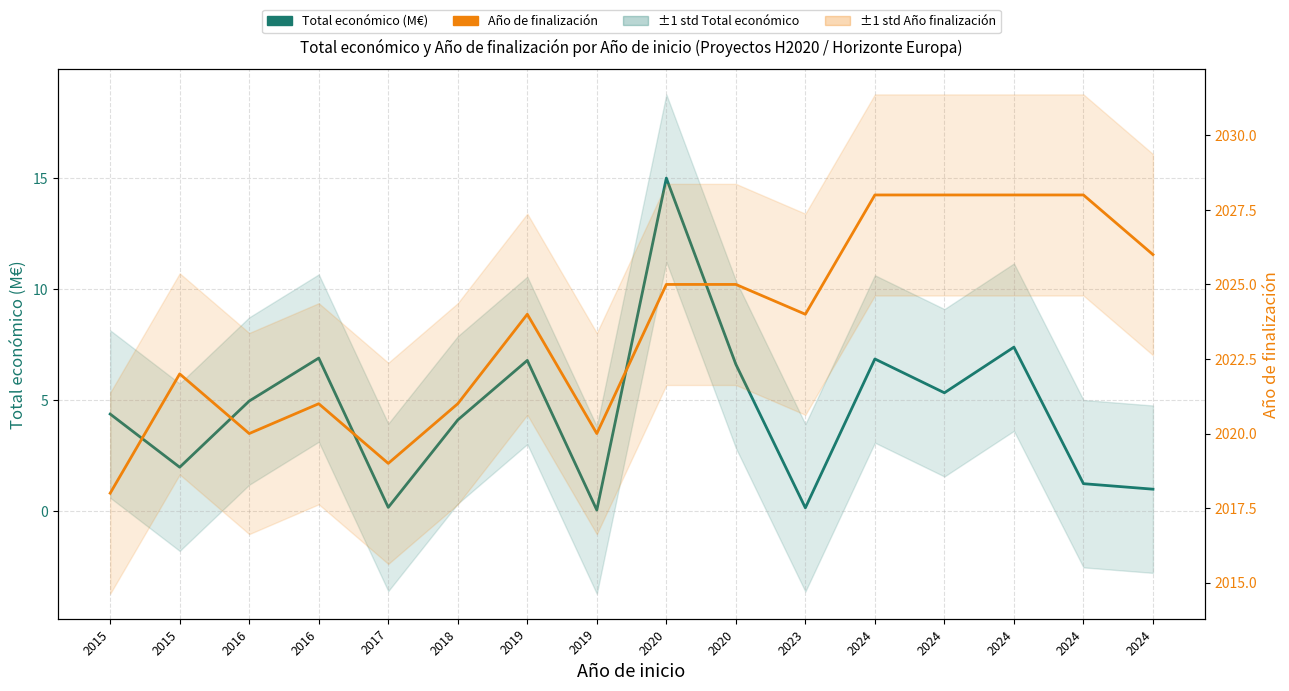

Between 2016 and 2024, which series saw the biggest shift?

Año de finalización